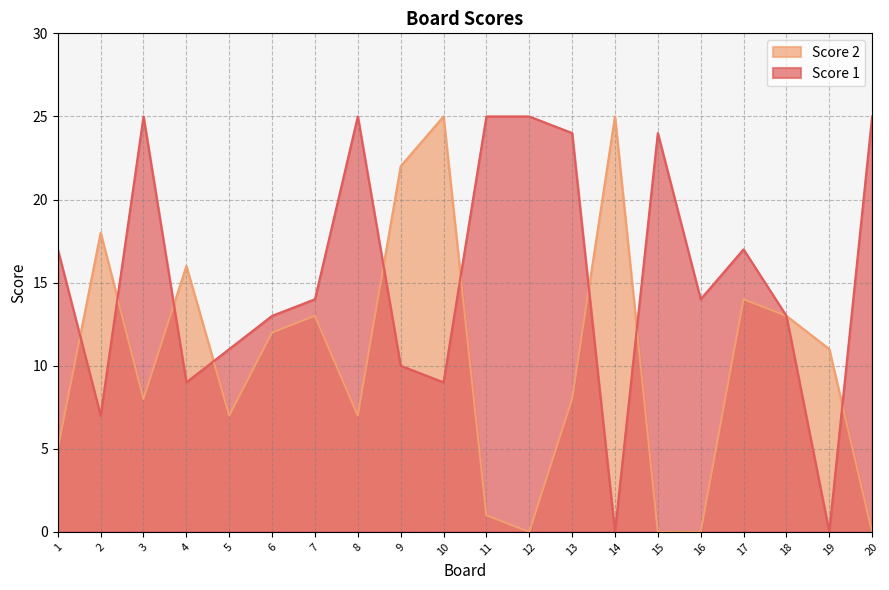

At which label is Score 1 closest to 12?

5